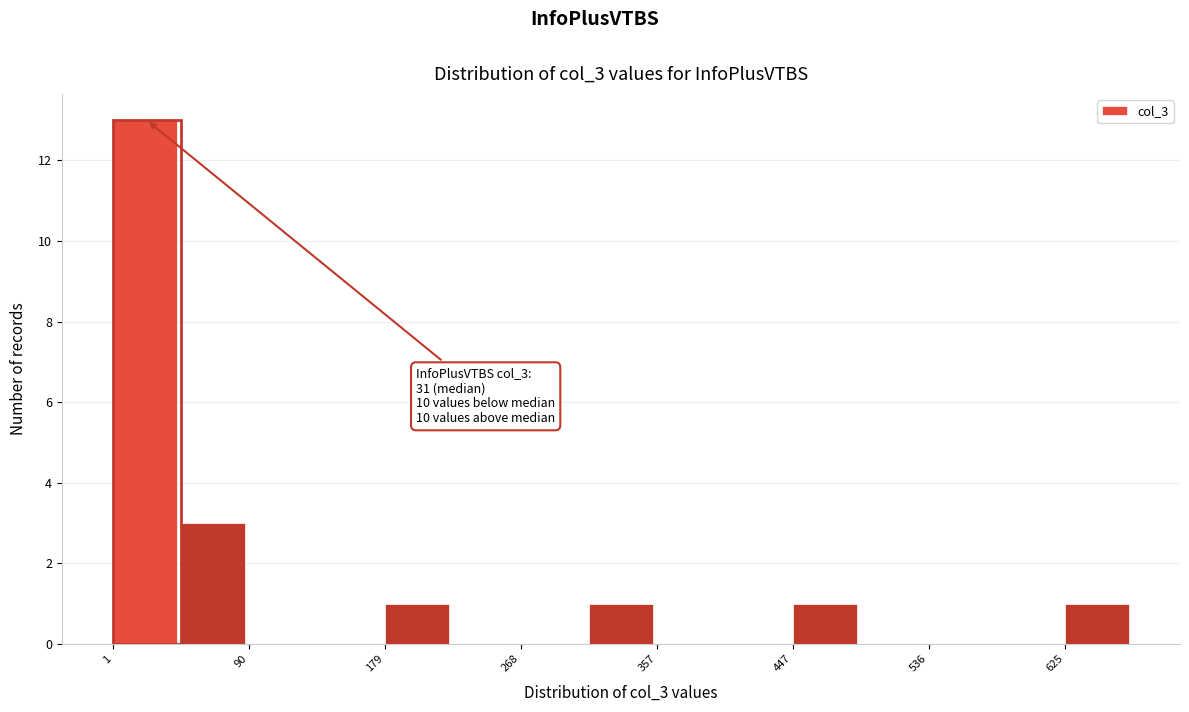

Over which range of the x-axis is the bar tallest?

0 to 50